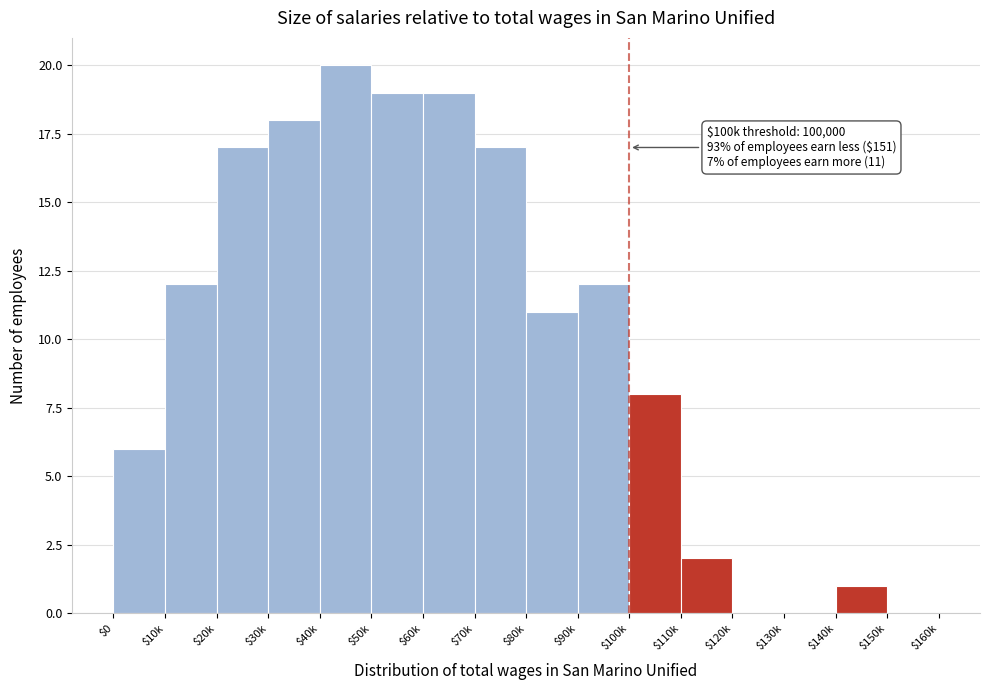

What is the sum of all values?

162